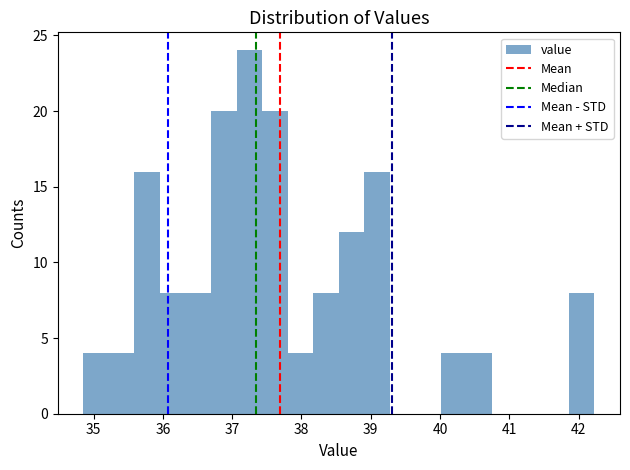

Around what value on the x-axis is the tallest bar? Give the approximate position of its centre, as read against the axis.

37.2